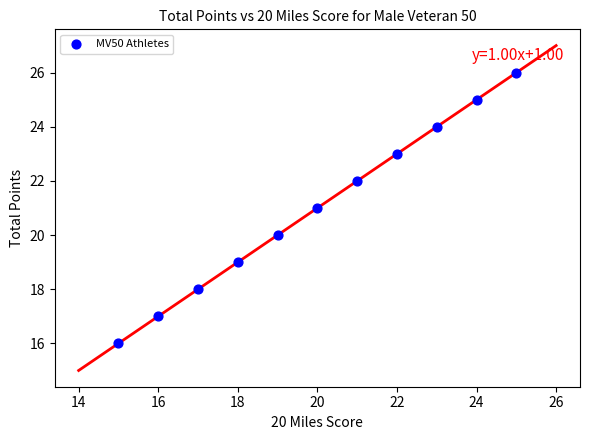

What is the range of Y values (max minus min)?

10